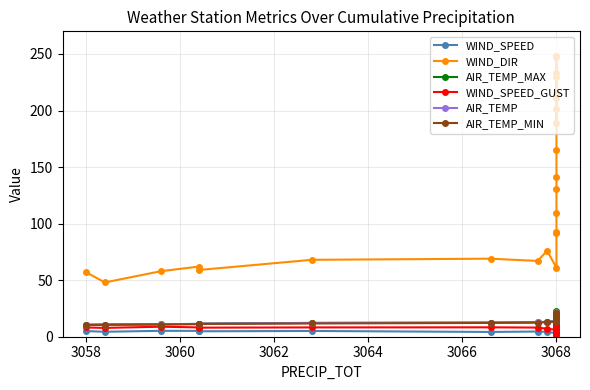

Between 3064 and 22, which series saw the biggest shift?

WIND_DIR